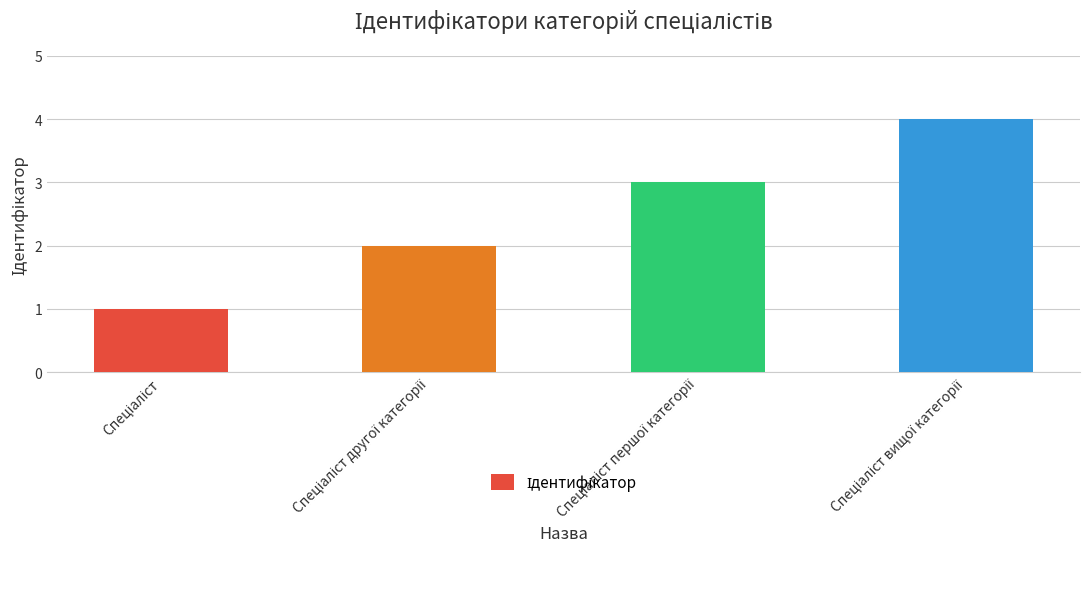

What is the difference between the maximum and minimum values?

3